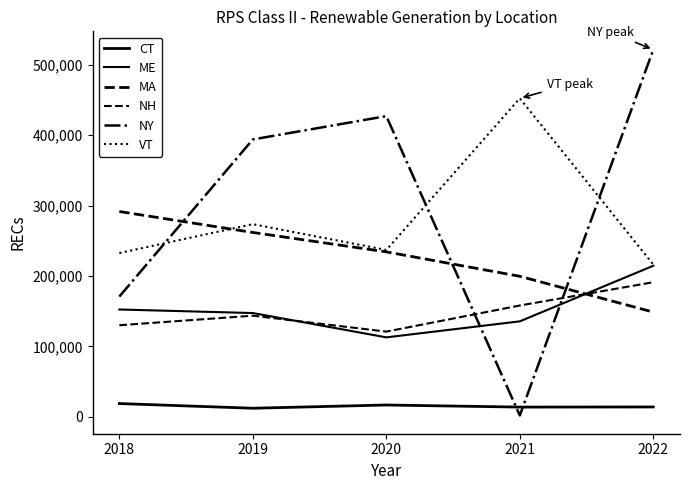

Is the value of VT at 2018 greater than the value of NY at 2020?

No